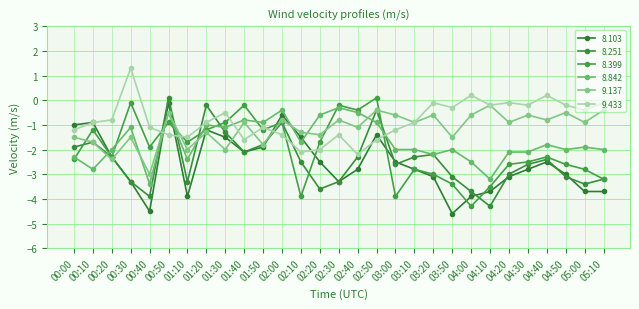

Reading left to right, what are all the values shown in this chart?

8.103: 00:00=-1.0	00:10=-0.9	00:20=-2.3	00:30=-3.3	00:40=-4.5	00:50=-0.1	01:10=-3.9	01:20=-1.2	01:30=-1.5	01:40=-2.1	01:50=-1.9	02:00=-0.6	02:10=-1.5	02:20=-2.5	02:30=-3.3	02:40=-2.8	02:50=-1.4	03:00=-2.5	03:10=-2.8	03:20=-3.1	03:50=-4.6	04:00=-3.9	04:10=-3.7	04:20=-3.1	04:30=-2.8	04:40=-2.5	04:50=-3.0	05:00=-3.7	05:10=-3.7
8.251: 00:00=-1.9	00:10=-1.7	00:20=-2.3	00:30=-3.3	00:40=-3.9	00:50=0.1	01:10=-3.3	01:20=-0.2	01:30=-1.3	01:40=-2.1	01:50=-1.8	02:00=-0.9	02:10=-2.5	02:20=-3.6	02:30=-3.3	02:40=-2.3	02:50=-0.4	03:00=-2.6	03:10=-2.3	03:20=-2.2	03:50=-3.1	04:00=-3.7	04:10=-4.3	04:20=-3.0	04:30=-2.6	04:40=-2.4	04:50=-3.1	05:00=-3.4	05:10=-3.2
8.399: 00:00=-2.4	00:10=-1.2	00:20=-2.3	00:30=-0.1	00:40=-1.9	00:50=-0.9	01:10=-1.7	01:20=-1.2	01:30=-0.9	01:40=-0.2	01:50=-1.2	02:00=-0.9	02:10=-3.9	02:20=-1.7	02:30=-0.2	02:40=-0.4	02:50=0.1	03:00=-3.9	03:10=-2.8	03:20=-3.0	03:50=-3.4	04:00=-4.3	04:10=-3.5	04:20=-2.6	04:30=-2.5	04:40=-2.3	04:50=-2.6	05:00=-2.8	05:10=-3.2
8.842: 00:00=-2.3	00:10=-2.8	00:20=-2.0	00:30=-1.1	00:40=-3.4	00:50=-0.5	01:10=-2.4	01:20=-1.0	01:30=-1.1	01:40=-0.8	01:50=-0.9	02:00=-0.4	02:10=-1.7	02:20=-0.6	02:30=-0.3	02:40=-0.5	02:50=-0.9	03:00=-2.0	03:10=-2.0	03:20=-2.2	03:50=-2.0	04:00=-2.5	04:10=-3.2	04:20=-2.1	04:30=-2.1	04:40=-1.8	04:50=-2.0	05:00=-1.9	05:10=-2.0
9.137: 00:00=-1.5	00:10=-1.7	00:20=-2.4	00:30=-1.5	00:40=-3.0	00:50=-0.5	01:10=-2.0	01:20=-1.3	01:30=-2.0	01:40=-0.9	01:50=-1.8	02:00=-0.8	02:10=-1.3	02:20=-1.4	02:30=-0.8	02:40=-1.1	02:50=-0.4	03:00=-0.6	03:10=-0.9	03:20=-0.6	03:50=-1.5	04:00=-0.6	04:10=-0.2	04:20=-0.9	04:30=-0.6	04:40=-0.8	04:50=-0.5	05:00=-0.9	05:10=-0.4
9.433: 00:00=-1.2	00:10=-0.9	00:20=-0.8	00:30=1.3	00:40=-1.1	00:50=-1.4	01:10=-1.5	01:20=-0.9	01:30=-0.5	01:40=-1.6	01:50=-1.1	02:00=-1.4	02:10=-2.1	02:20=-2.0	02:30=-1.4	02:40=-2.2	02:50=-1.6	03:00=-1.2	03:10=-0.9	03:20=-0.1	03:50=-0.3	04:00=0.2	04:10=-0.2	04:20=-0.1	04:30=-0.2	04:40=0.2	04:50=-0.2	05:00=-0.4	05:10=-0.1